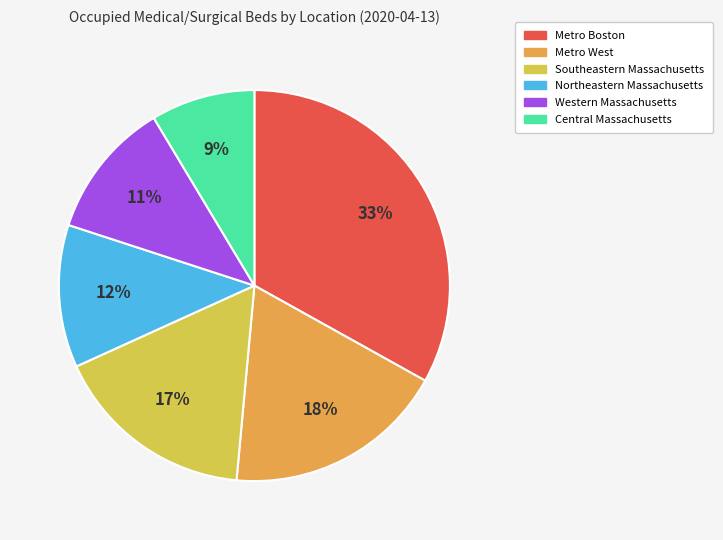

Does any single category account for the majority?

No